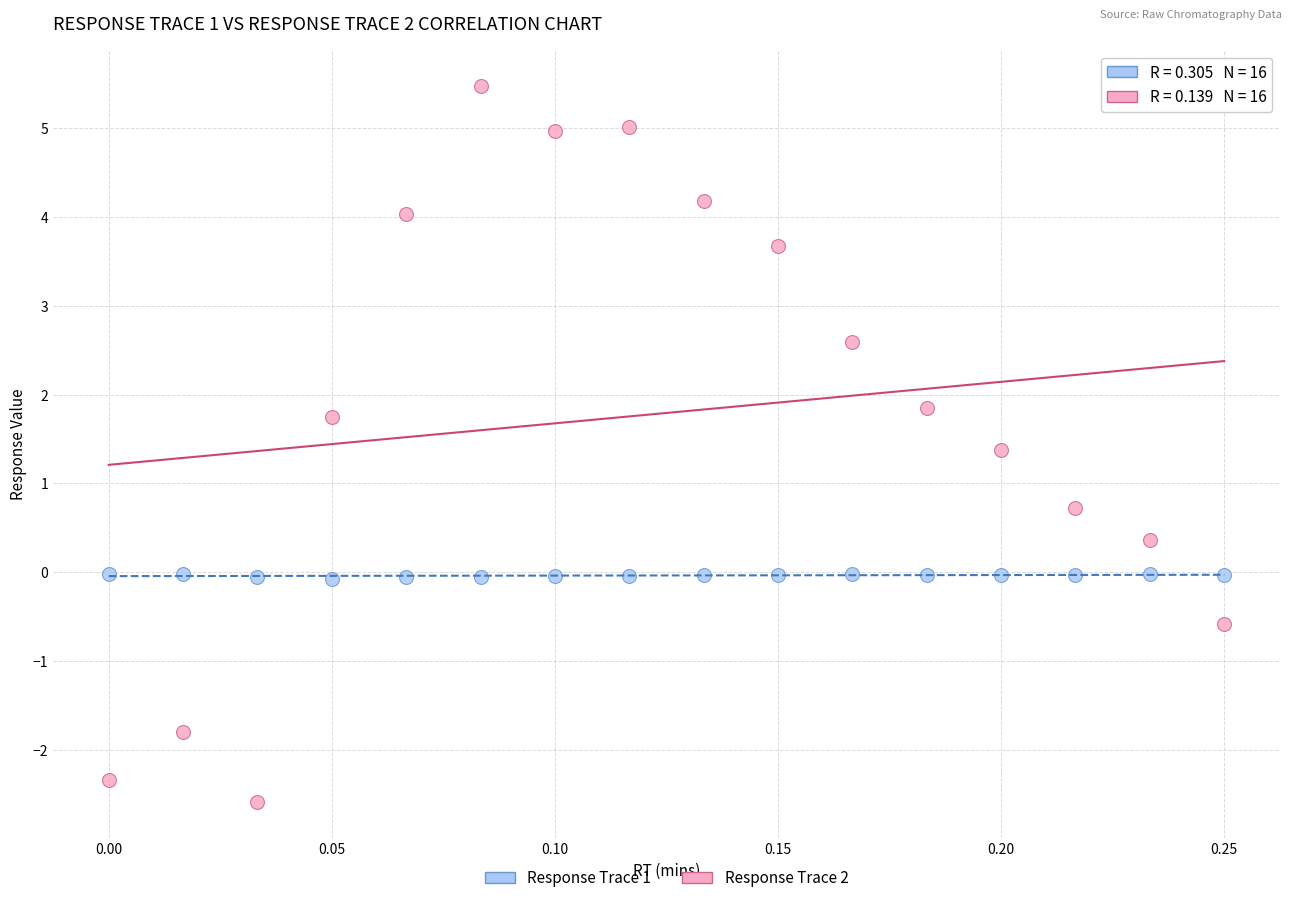

Which series has the largest Y range (max minus min)?

Response Trace 2